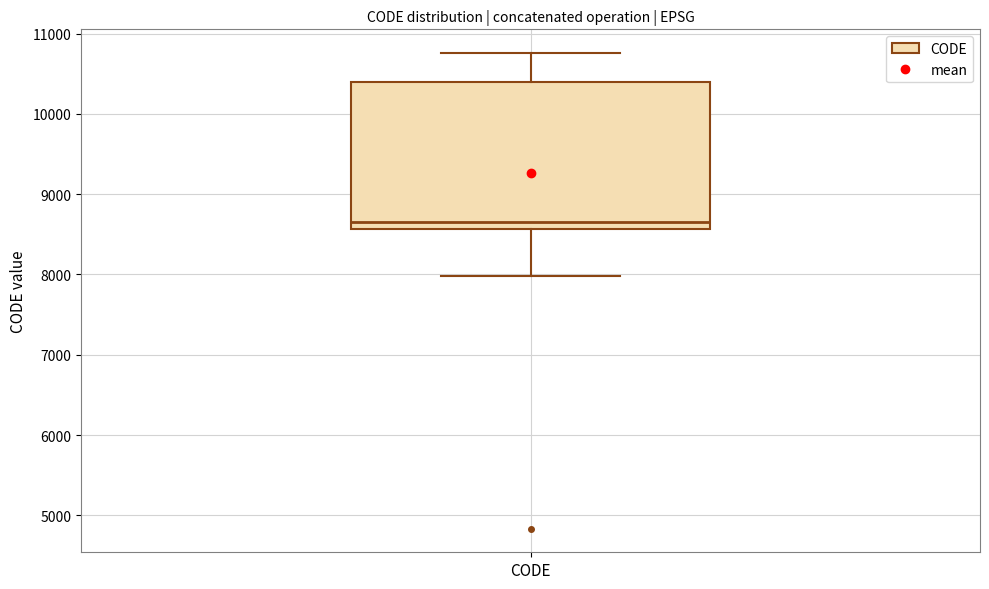

Transcribe this box plot: give where the median line is, the range the box spans, and where the two whiskers end, as read against the y-axis. The values are not printed on the chart, so give them approximately, as read against the axis.

median 8700, box 8600 to 10400, whiskers 8000 to 10800